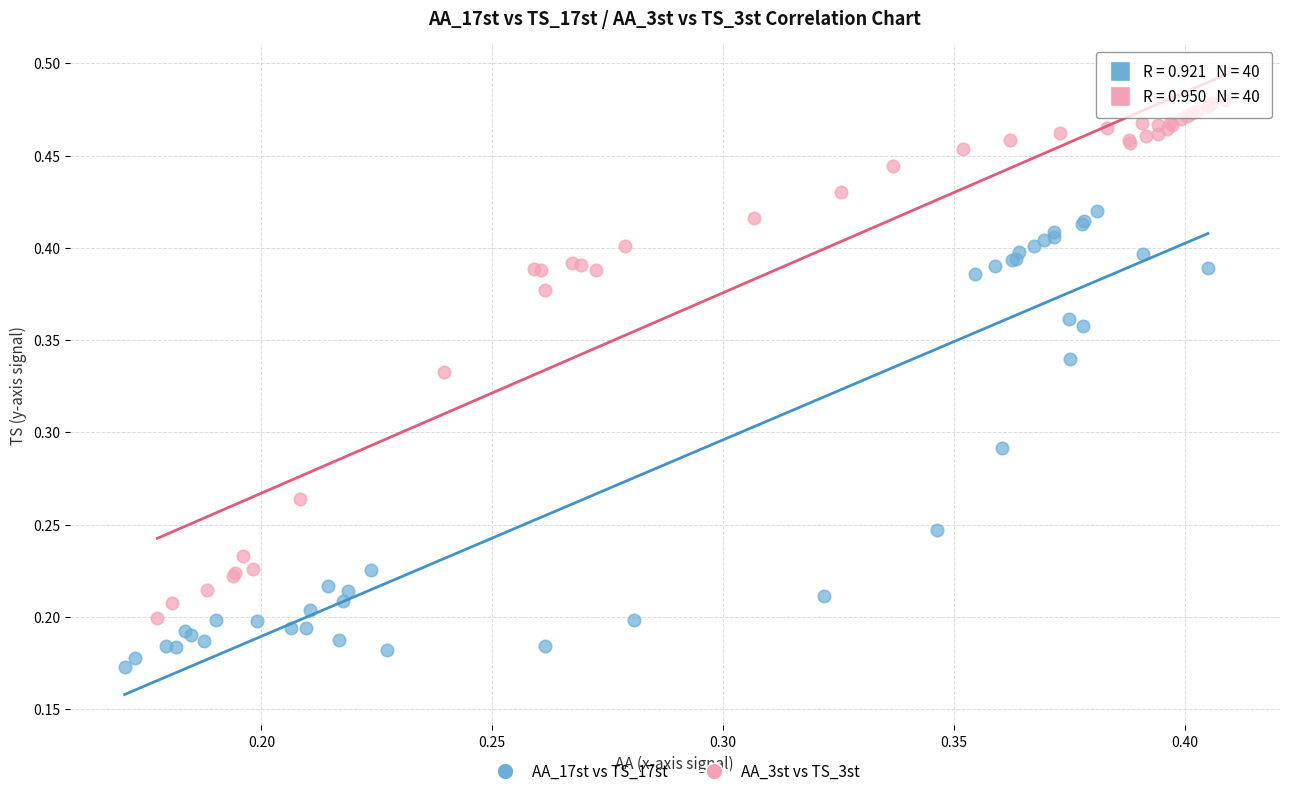

Which series has the largest Y range (max minus min)?

AA_3st vs TS_3st